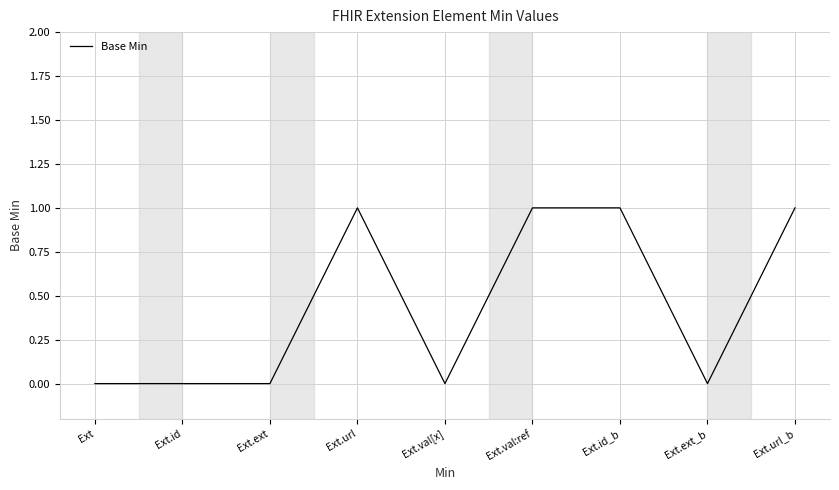

Which has a higher value, Ext.id or Ext.url_b?

Ext.url_b